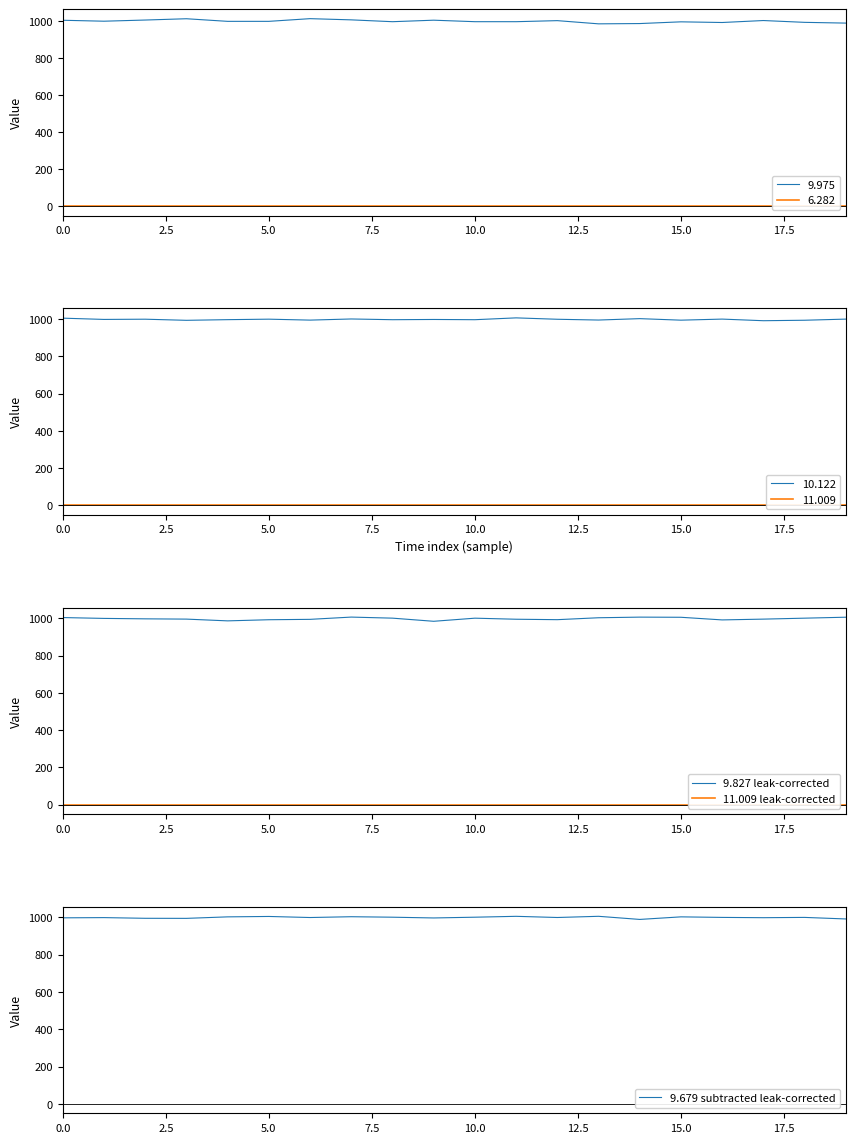

What is the maximum value for 9.827 leak-corrected?

1007.5